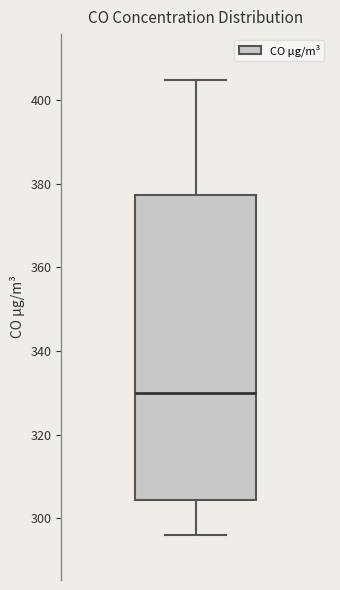

Transcribe this box plot: give where the median line is, the range the box spans, and where the two whiskers end, as read against the y-axis. The values are not printed on the chart, so give them approximately, as read against the axis.

median 330, box 304 to 378, whiskers 296 to 404